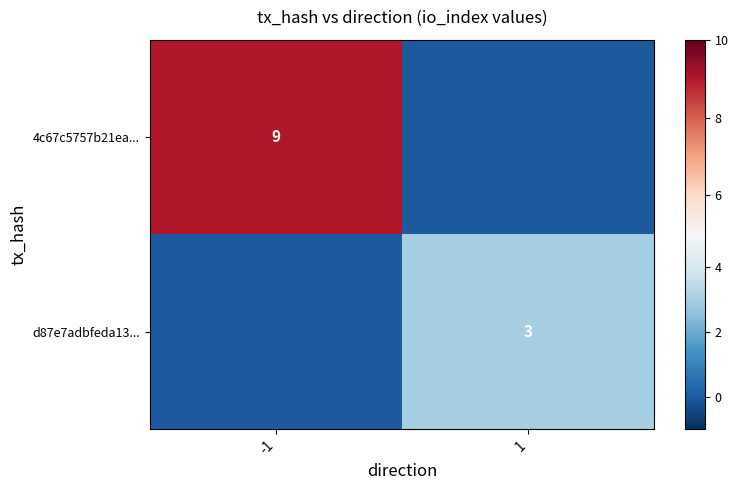

The d87e7adbfeda13... series shows 2 at 1. True or false?

False